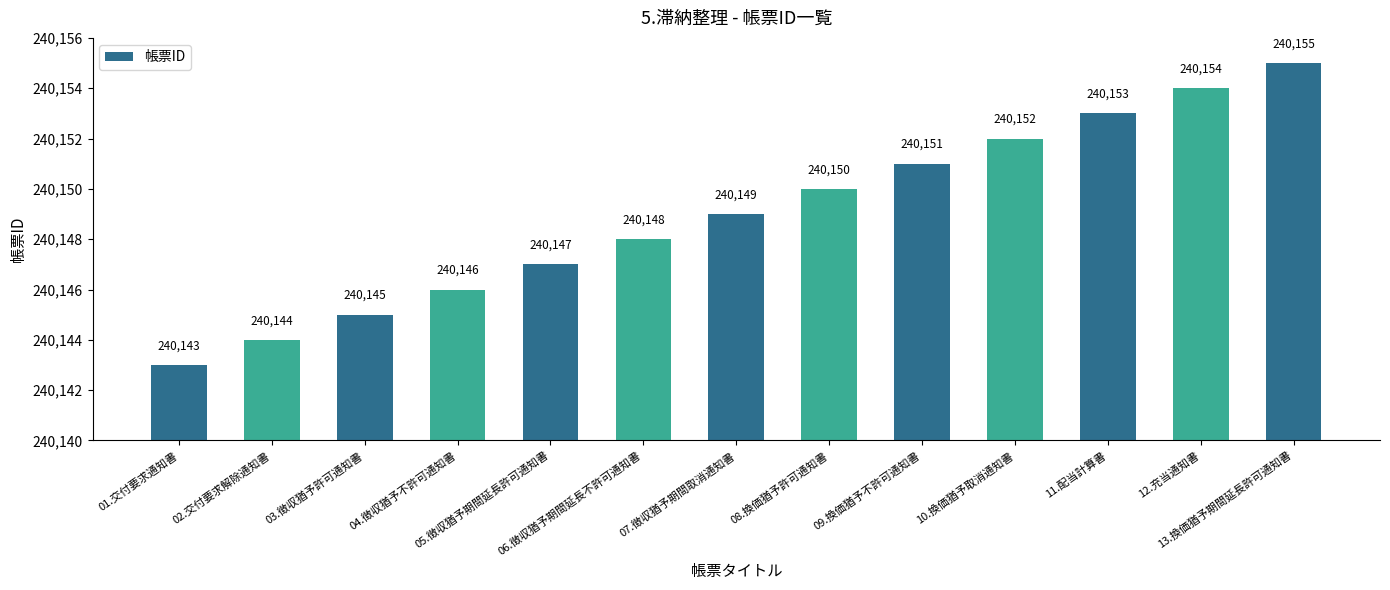

Is it true that the value at 05.徴収猶予期間延長許可通知書 is 240147?

True